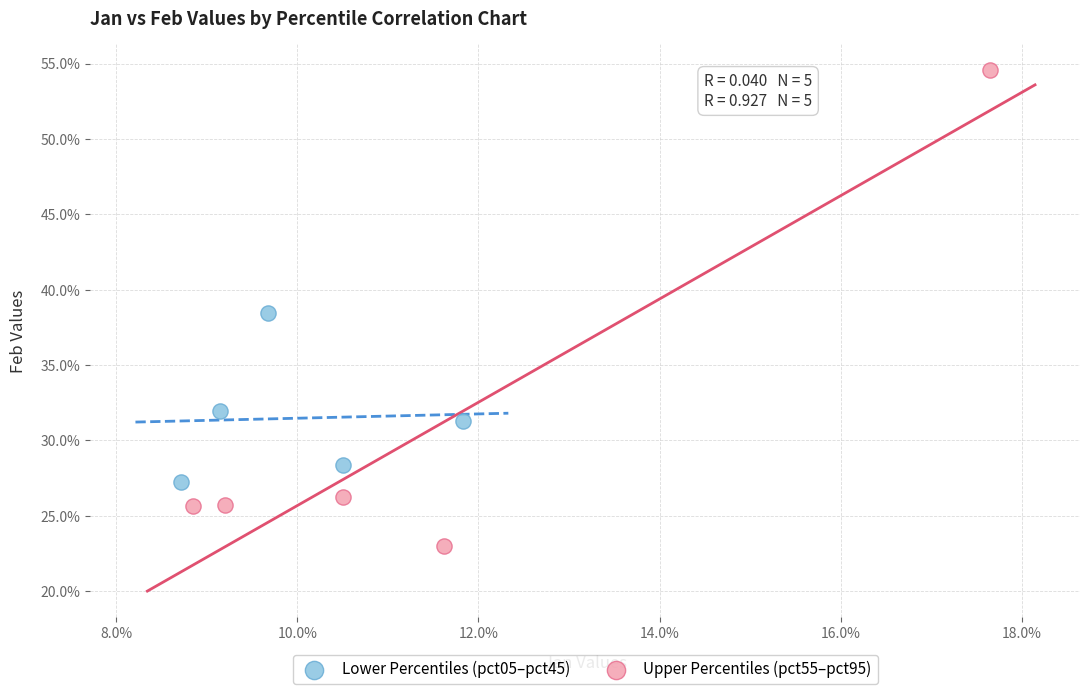

Which series reaches the minimum Y coordinate?

Upper Percentiles (pct55–pct95)